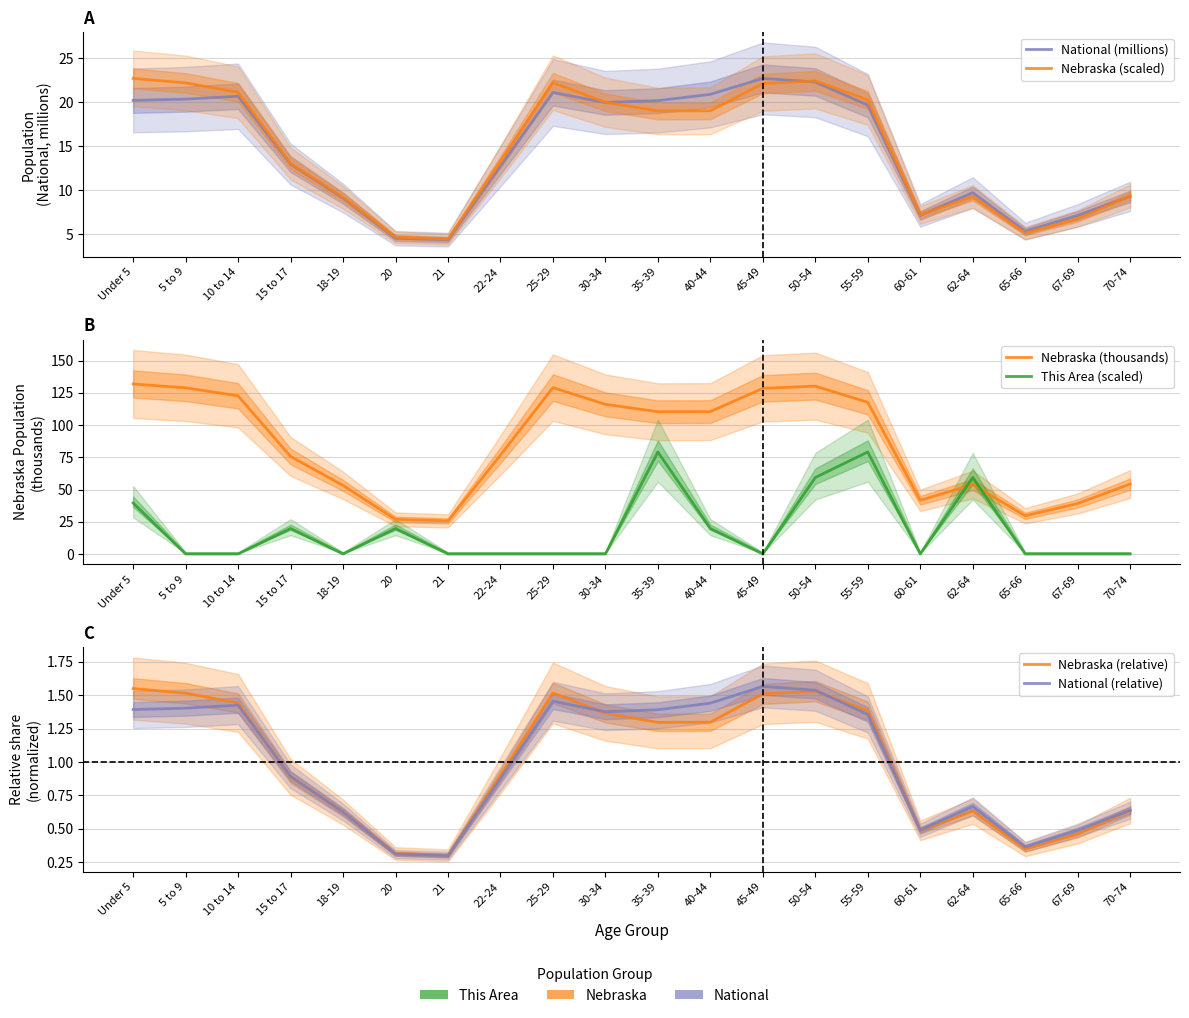

Reading right to left, extract all data points from this chart.

National (millions): 70-74=9.3	67-69=7.1	65-66=5.3	62-64=9.7	60-61=7.1	55-59=19.7	50-54=22.3	45-49=22.7	40-44=20.9	35-39=20.2	30-34=20.0	25-29=21.1	22-24=12.7	21=4.4	20=4.5	18-19=9.1	15 to 17=13.0	10 to 14=20.7	5 to 9=20.3	Under 5=20.2
Nebraska (scaled): 70-74=9.3	67-69=6.7	65-66=5.1	62-64=9.3	60-61=7.2	55-59=20.3	50-54=22.4	45-49=22.1	40-44=19.0	35-39=19.0	30-34=20.0	25-29=22.2	22-24=13.2	21=4.4	20=4.6	18-19=9.2	15 to 17=13.0	10 to 14=21.1	5 to 9=22.2	Under 5=22.7
Nebraska (thousands): 70-74=54.3	67-69=39.2	65-66=29.6	62-64=53.8	60-61=41.7	55-59=117.7	50-54=130.2	45-49=128.5	40-44=110.5	35-39=110.4	30-34=116.1	25-29=129.1	22-24=76.7	21=25.7	20=26.9	18-19=53.3	15 to 17=75.7	10 to 14=122.7	5 to 9=128.9	Under 5=131.9
This Area (scaled): 70-74=0.0	67-69=0.0	65-66=0.0	62-64=59.4	60-61=0.0	55-59=79.1	50-54=59.4	45-49=0.0	40-44=19.8	35-39=79.1	30-34=0.0	25-29=0.0	22-24=0.0	21=0.0	20=19.8	18-19=0.0	15 to 17=19.8	10 to 14=0.0	5 to 9=0.0	Under 5=39.6
Nebraska (relative): 70-74=0.6	67-69=0.5	65-66=0.3	62-64=0.6	60-61=0.5	55-59=1.4	50-54=1.5	45-49=1.5	40-44=1.3	35-39=1.3	30-34=1.4	25-29=1.5	22-24=0.9	21=0.3	20=0.3	18-19=0.6	15 to 17=0.9	10 to 14=1.4	5 to 9=1.5	Under 5=1.5
National (relative): 70-74=0.6	67-69=0.5	65-66=0.4	62-64=0.7	60-61=0.5	55-59=1.4	50-54=1.5	45-49=1.6	40-44=1.4	35-39=1.4	30-34=1.4	25-29=1.5	22-24=0.9	21=0.3	20=0.3	18-19=0.6	15 to 17=0.9	10 to 14=1.4	5 to 9=1.4	Under 5=1.4